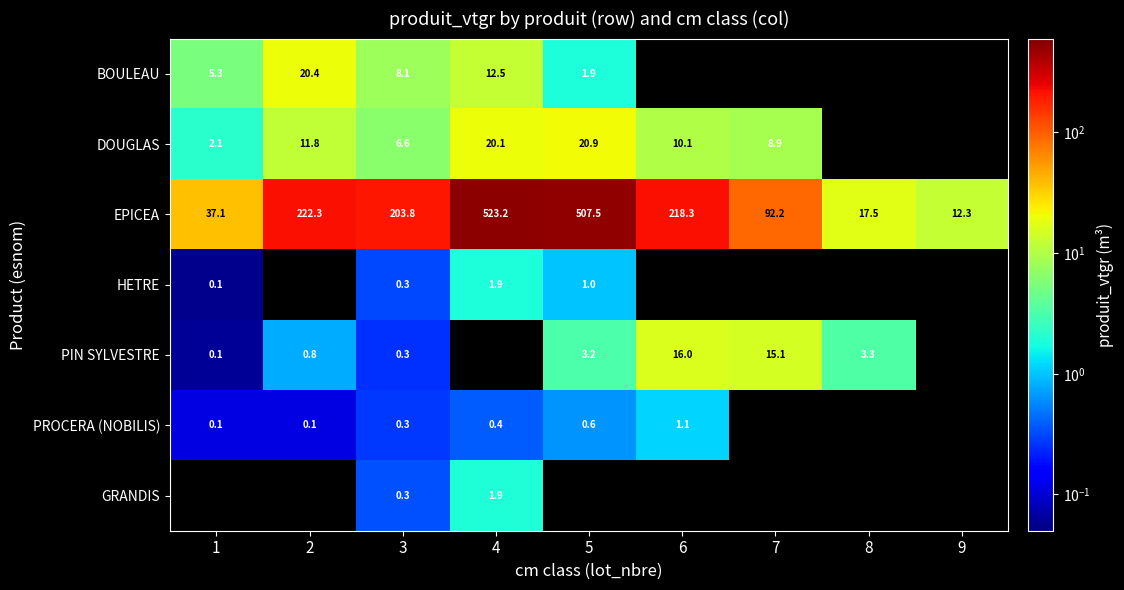

At which category is the sum across all series the highest?

3